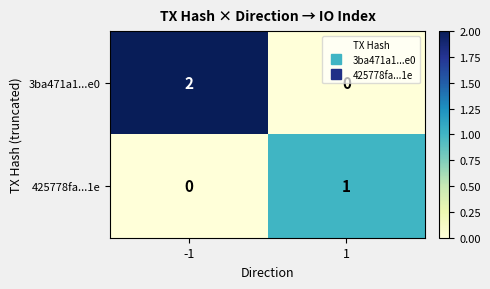

Which series has the widest spread of values?

3ba471a1...e0